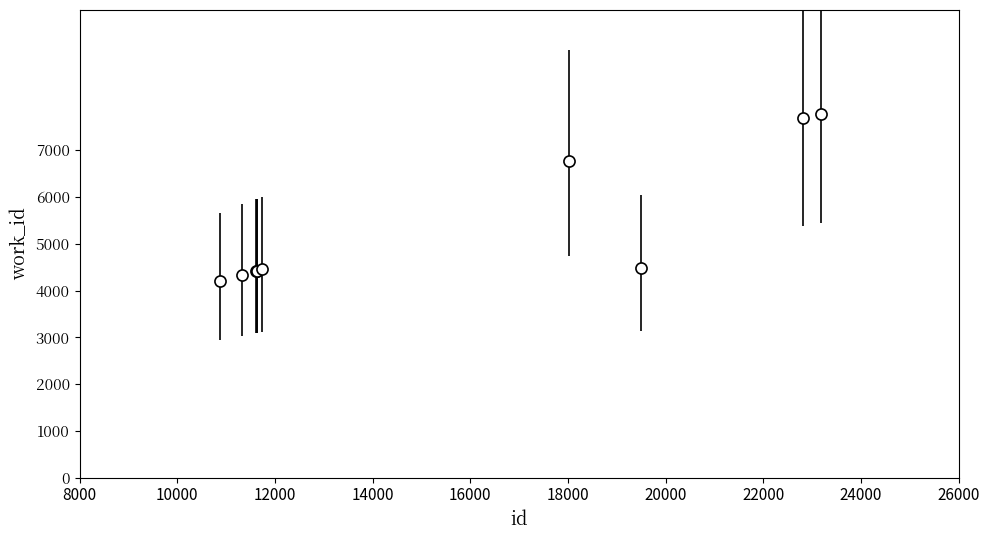

What is the smallest value displayed?

4195